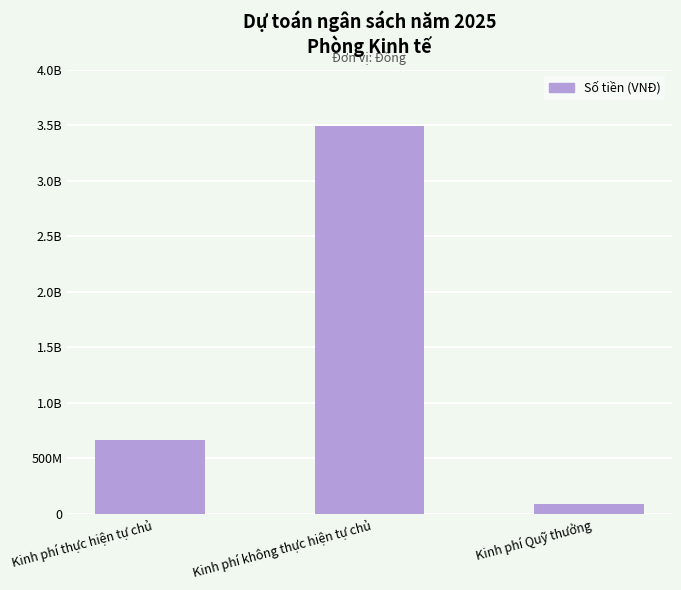

Are the bars horizontal?

No